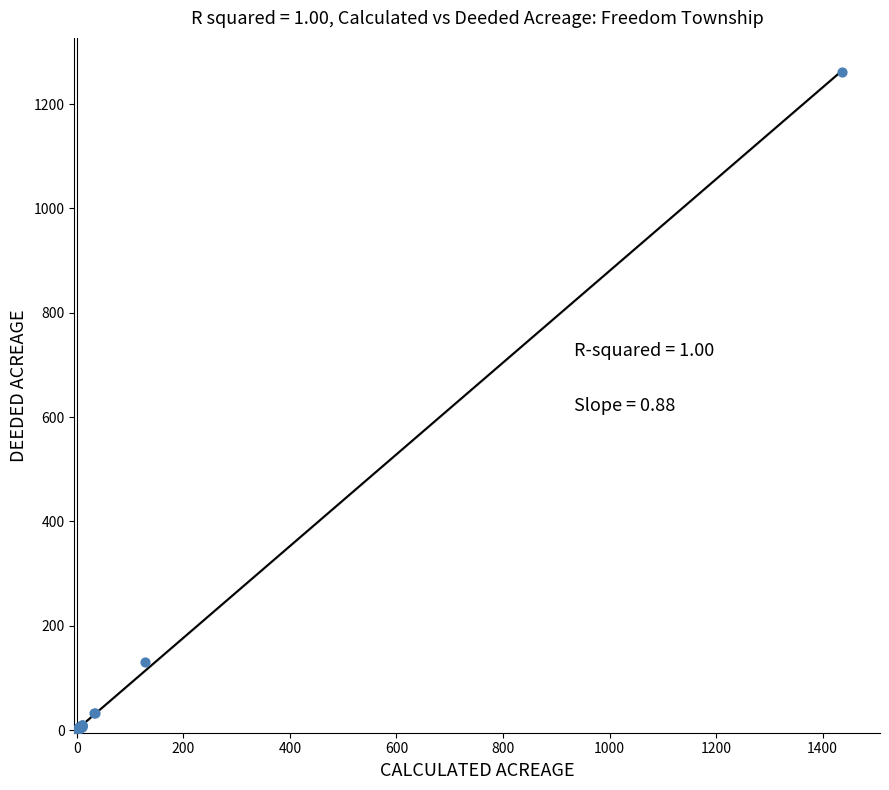

What Y value in the scatter plot is closest to 631?

130.1